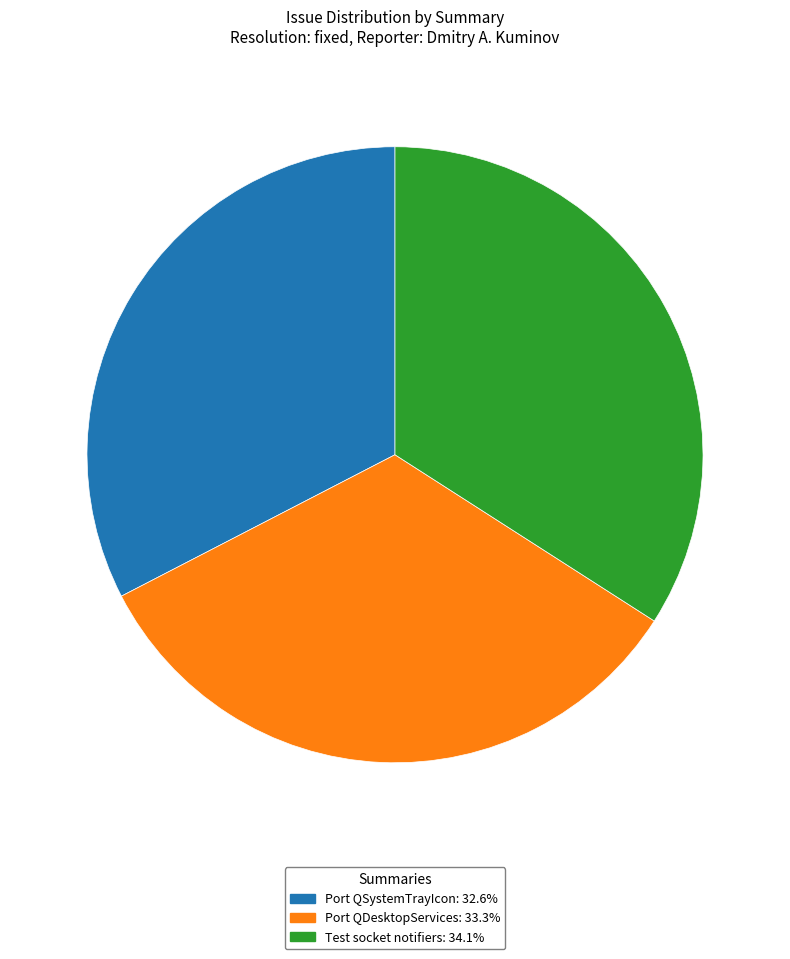

True or false: Port QSystemTrayIcon accounts for 25% of the total.

False